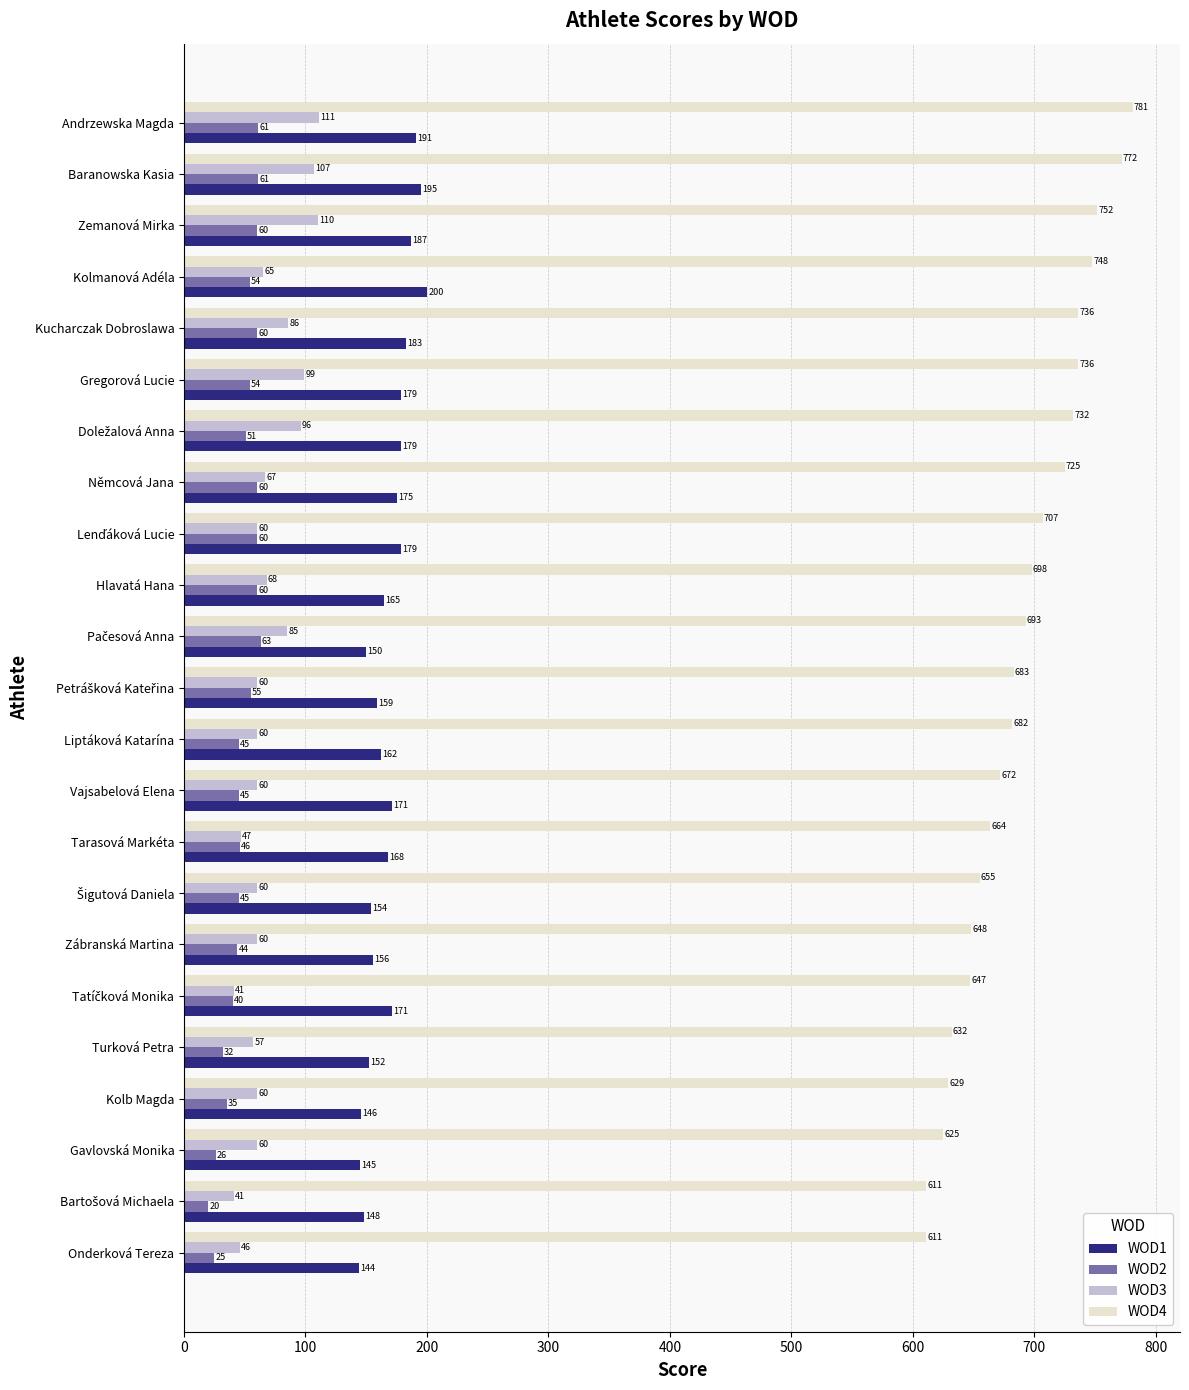

At how many categories does at least one series exceed 154?

23